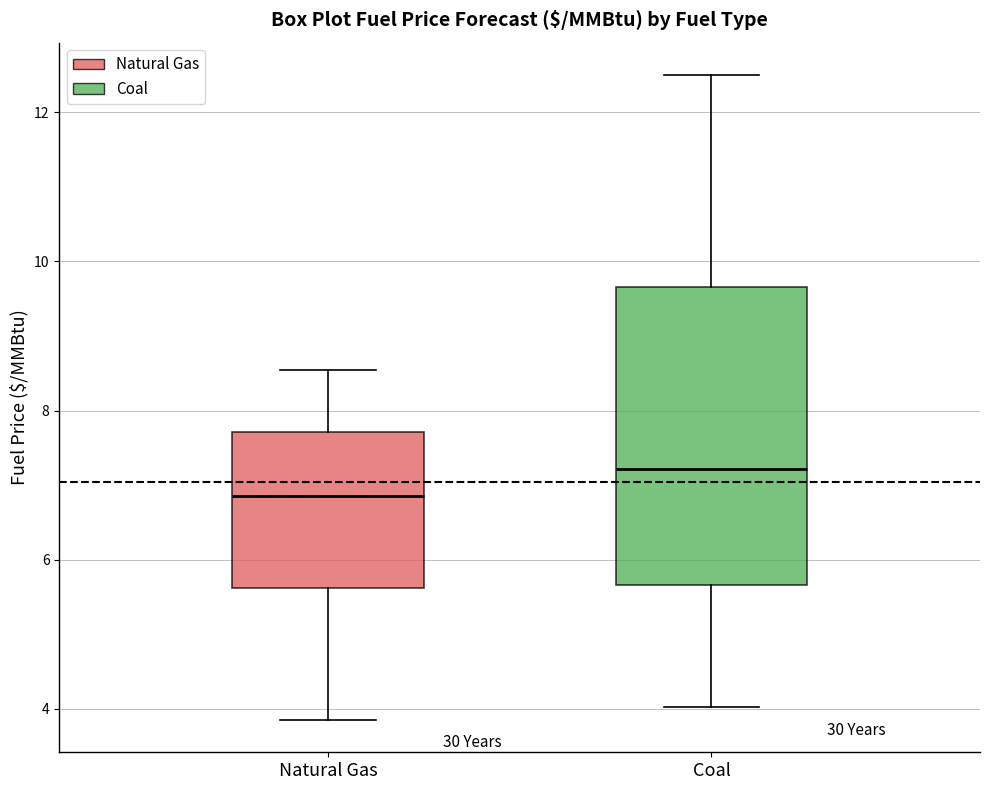

Where does the upper whisker of the box for Coal end on the y-axis? The values are not printed on the chart, so give them approximately, as read against the axis.

12.6